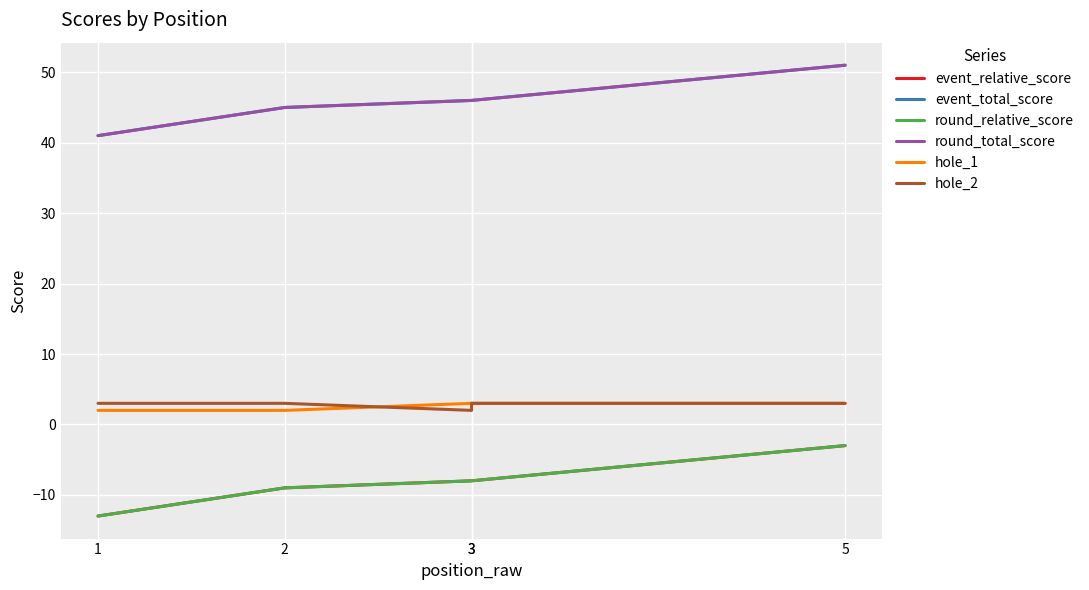

How many lines are shown in the chart?

6